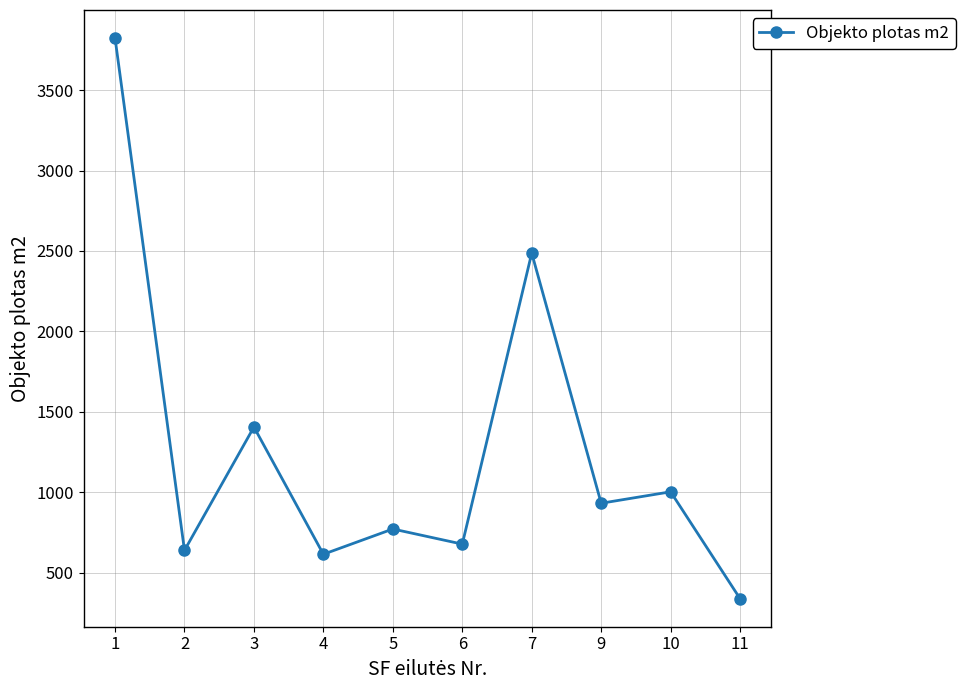

At which category does the data reach its first local peak?

3